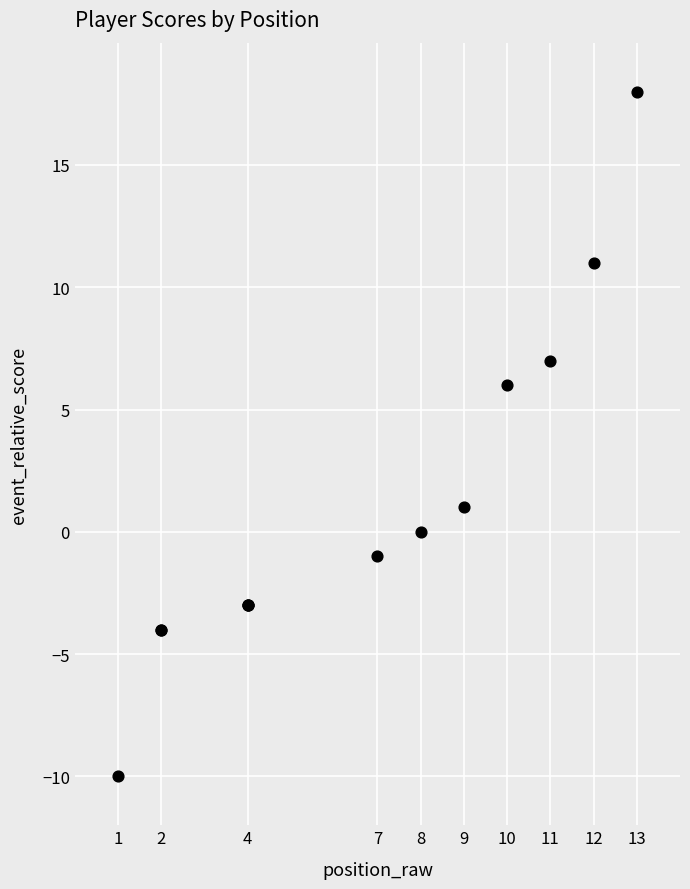

What Y value in the scatter plot is closest to 4?

6